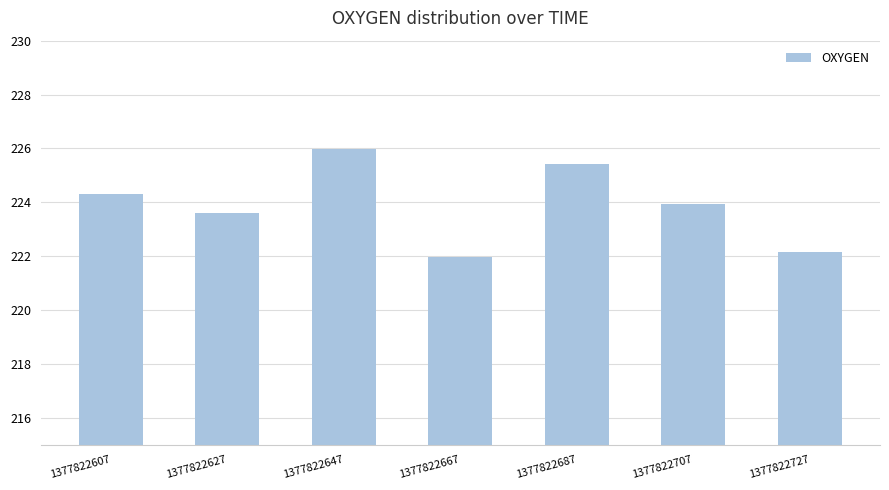

How many categories are shown in the chart?

7